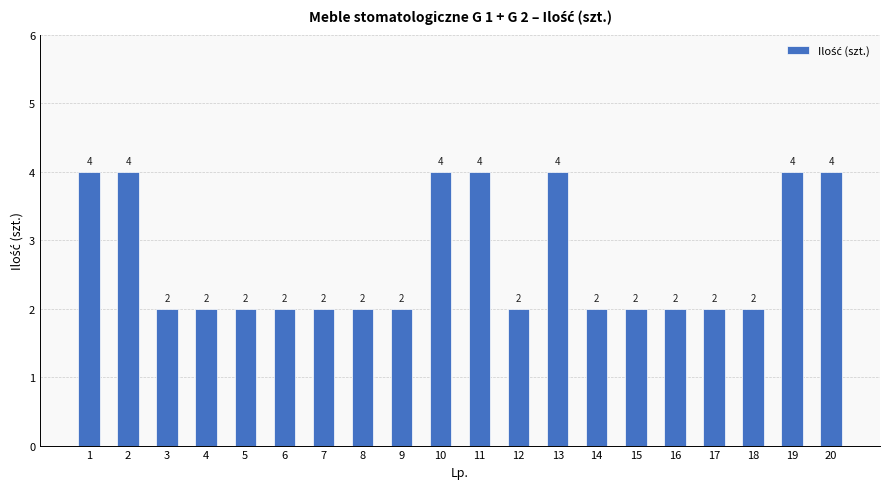

What is the average value?

3